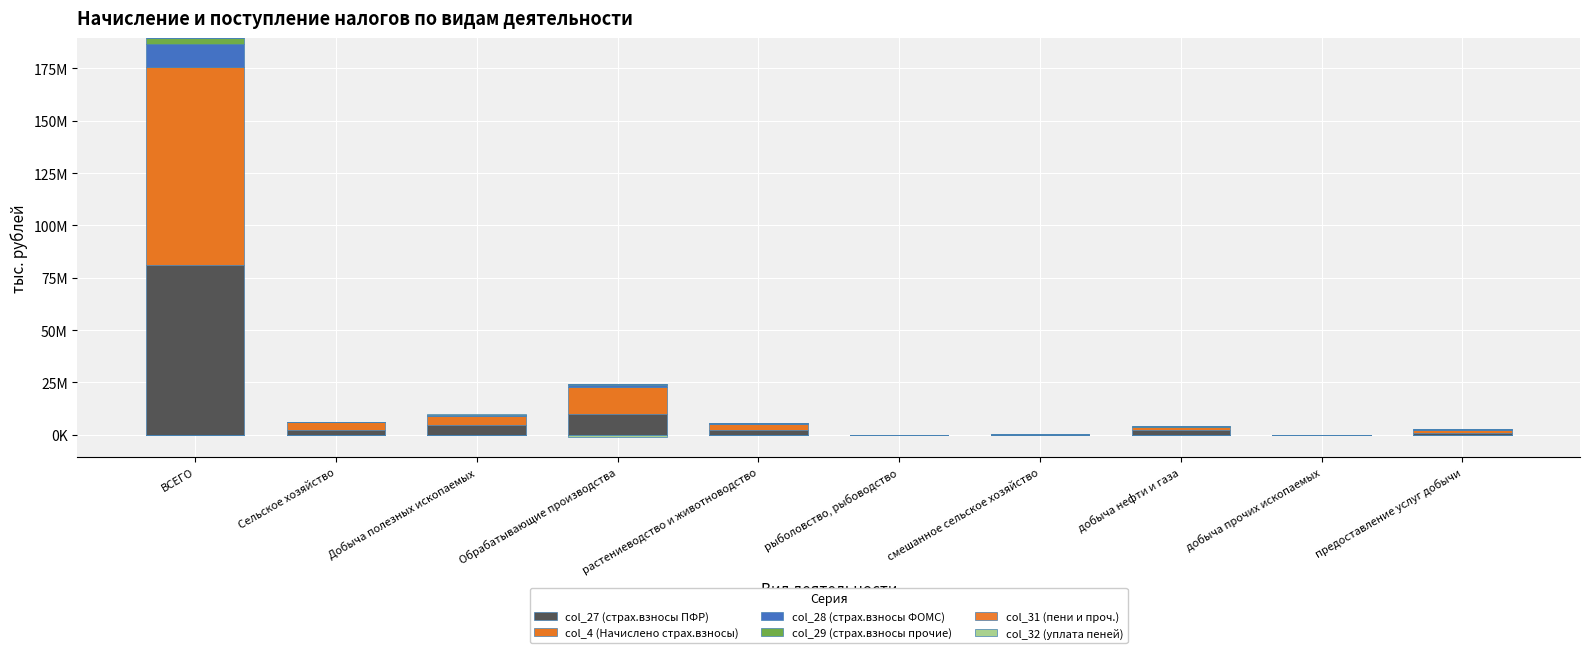

What is the difference between the second highest and minimum values in the col_4 (Начислено страх.взносы) series?

12680318